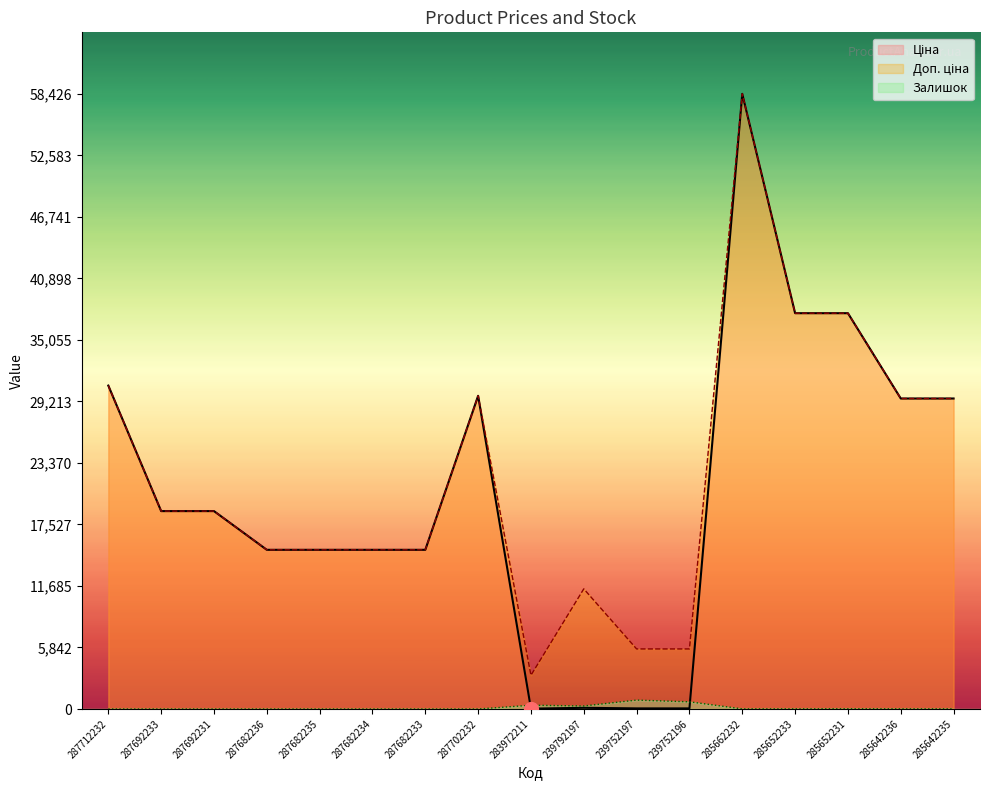

Which category has the highest value in the Ціна series?

285662232